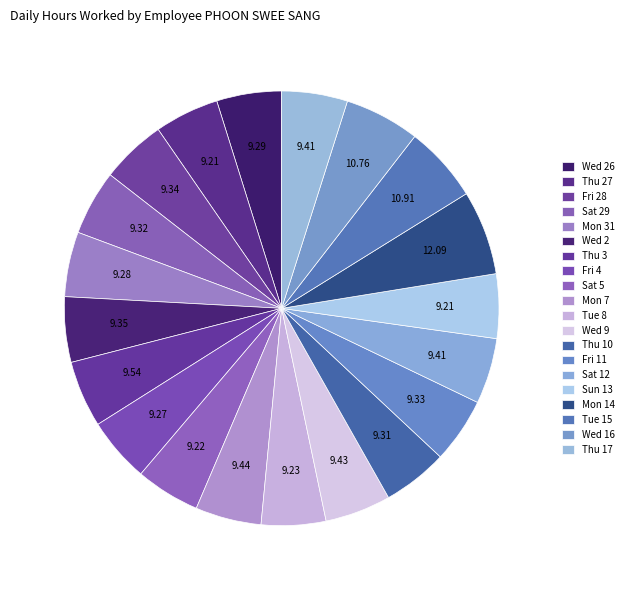

What is the change in value from Wed 2 to Fri 4?

-0.1